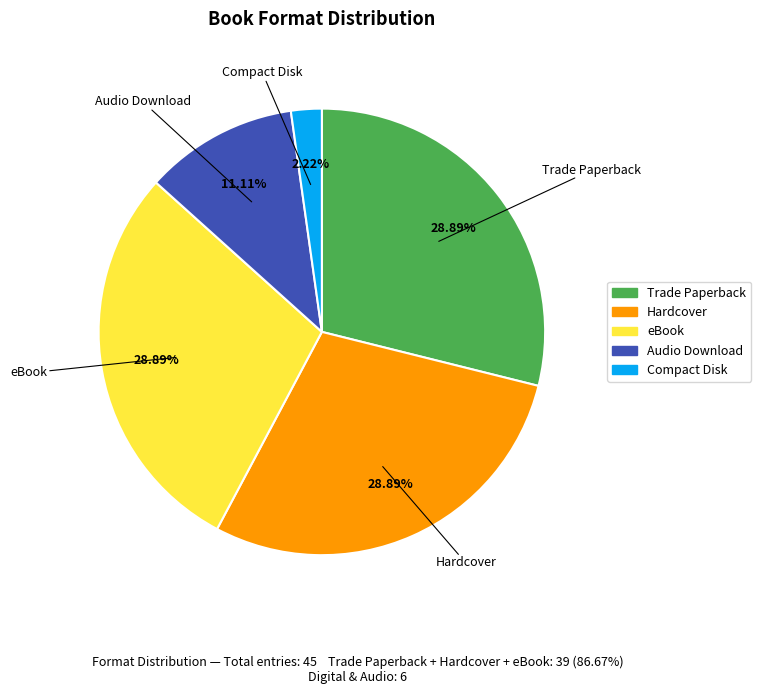

True or false: eBook accounts for 29% of the total.

True